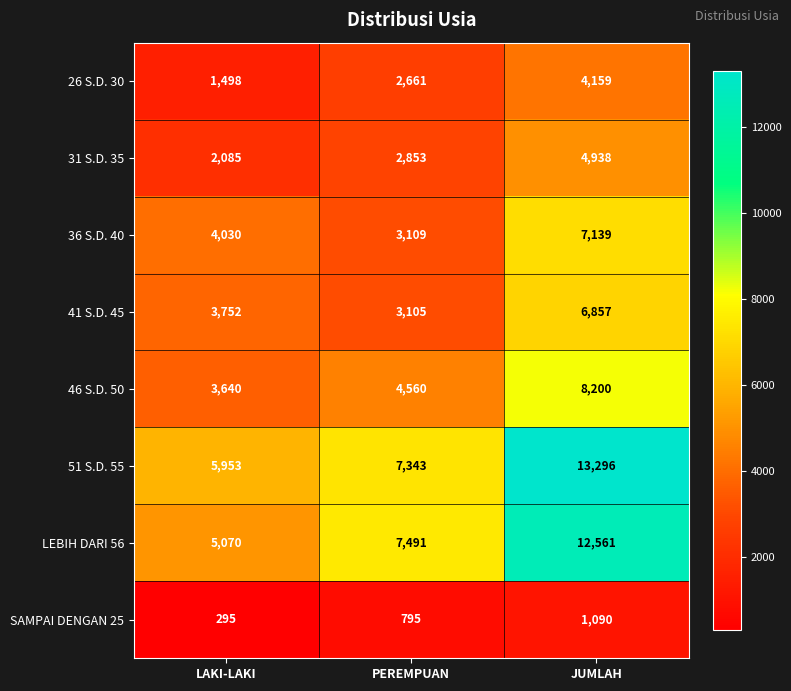

What is the sum of the 46 S.D. 50 values at PEREMPUAN and LAKI-LAKI?

8200